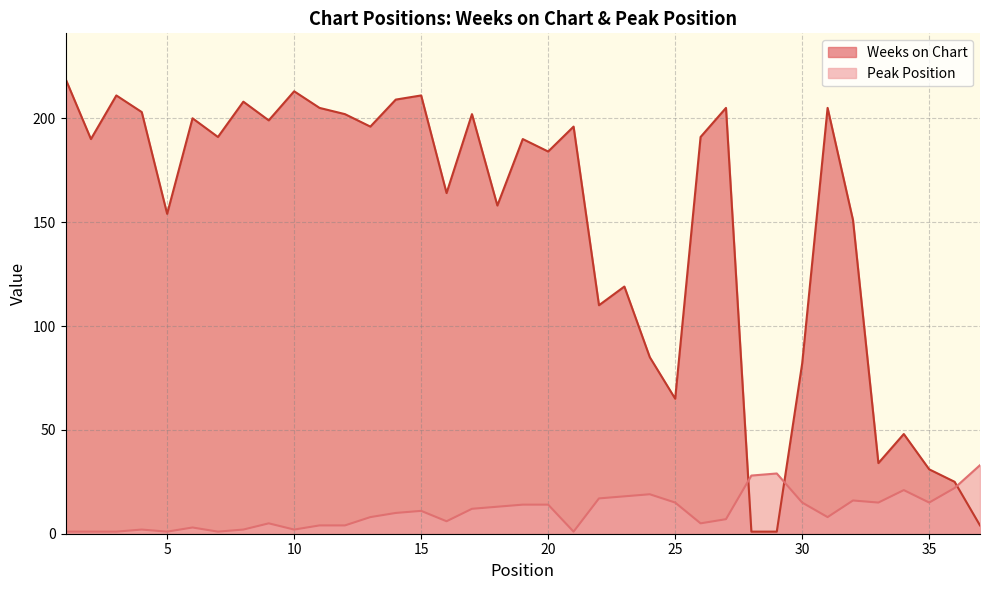

At which label does Weeks on Chart reach its minimum?

28